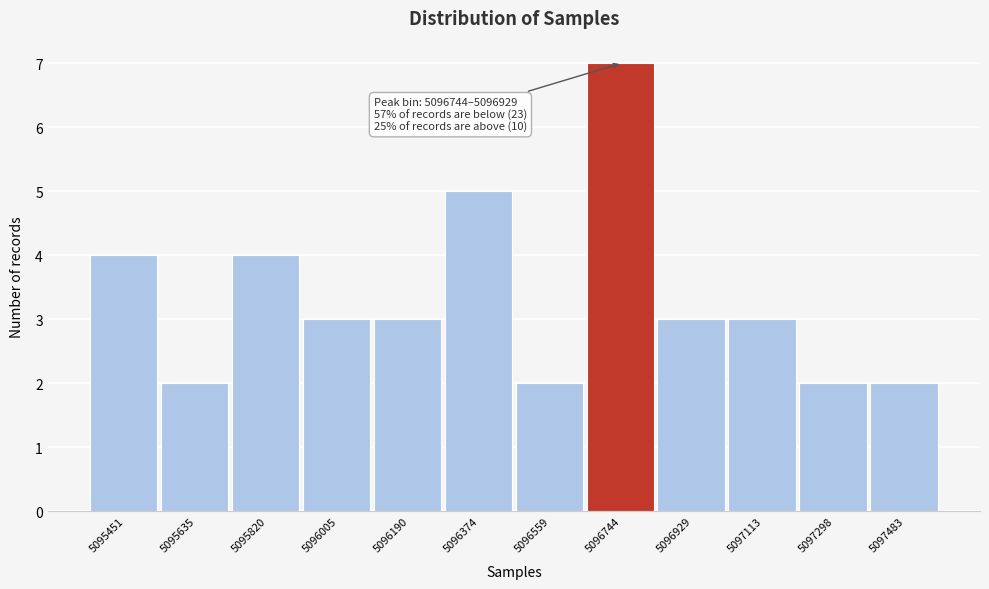

Reading right to left, what are all the values shown in this chart?

2	2	3	3	7	2	5	3	3	4	2	4